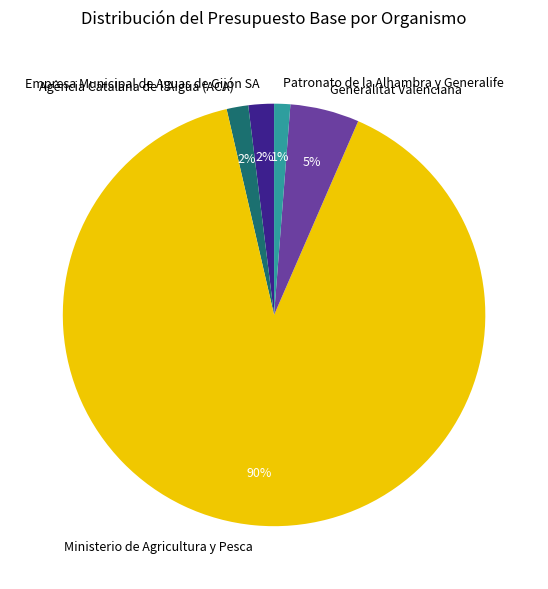

What percentage is the Empresa Municipal de Aguas de Gijón SA slice, to the nearest percent?

2%